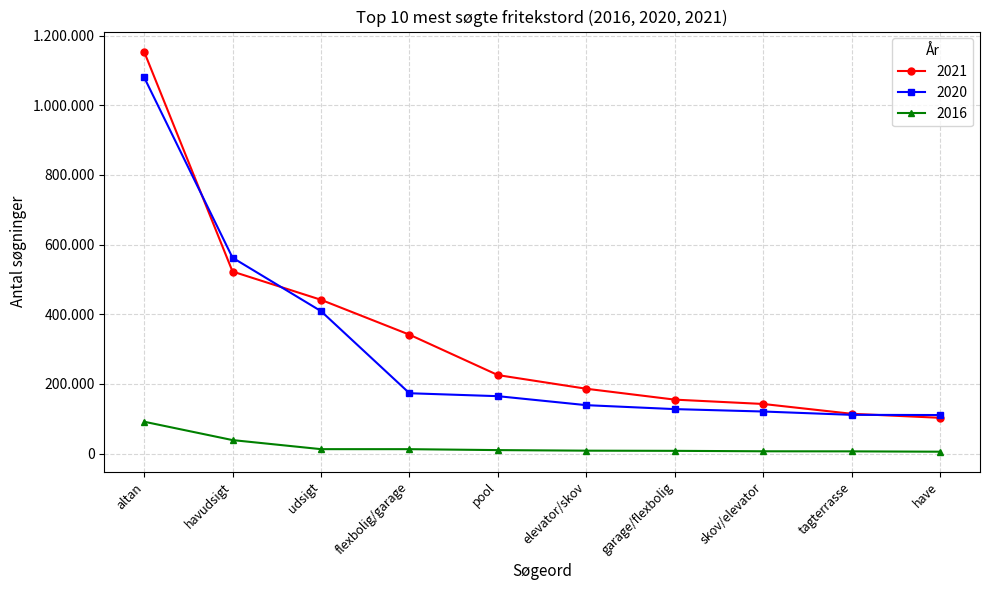

At which category does the chart reach its peak across all series?

altan